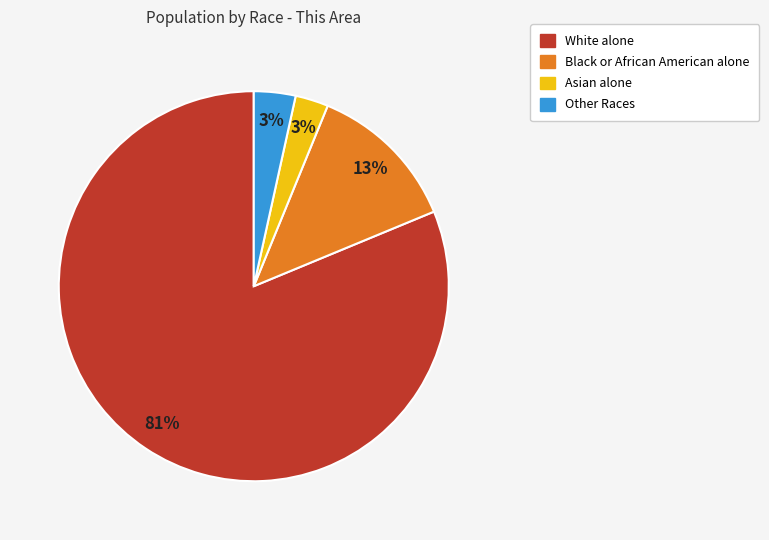

True or false: Asian alone accounts for 16% of the total.

False